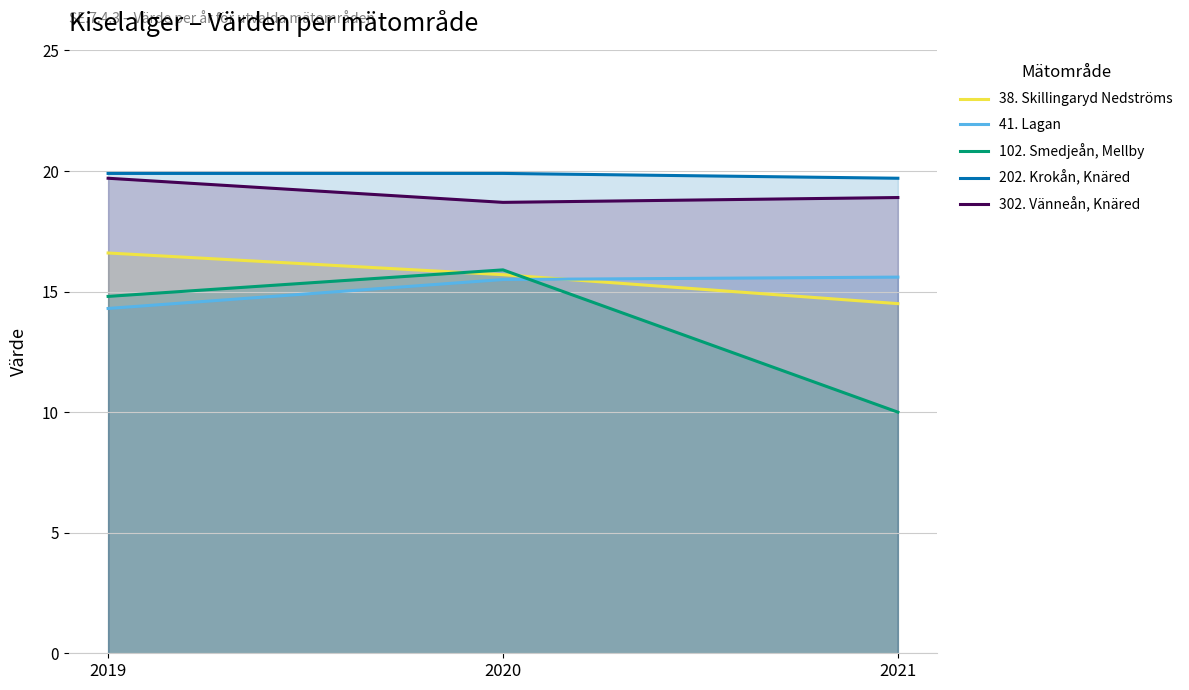

Rank the series at 2020 from lowest to highest value.

41. Lagan, 38. Skillingaryd Nedströms, 102. Smedjeån, Mellby, 302. Vänneån, Knäred, 202. Krokån, Knäred